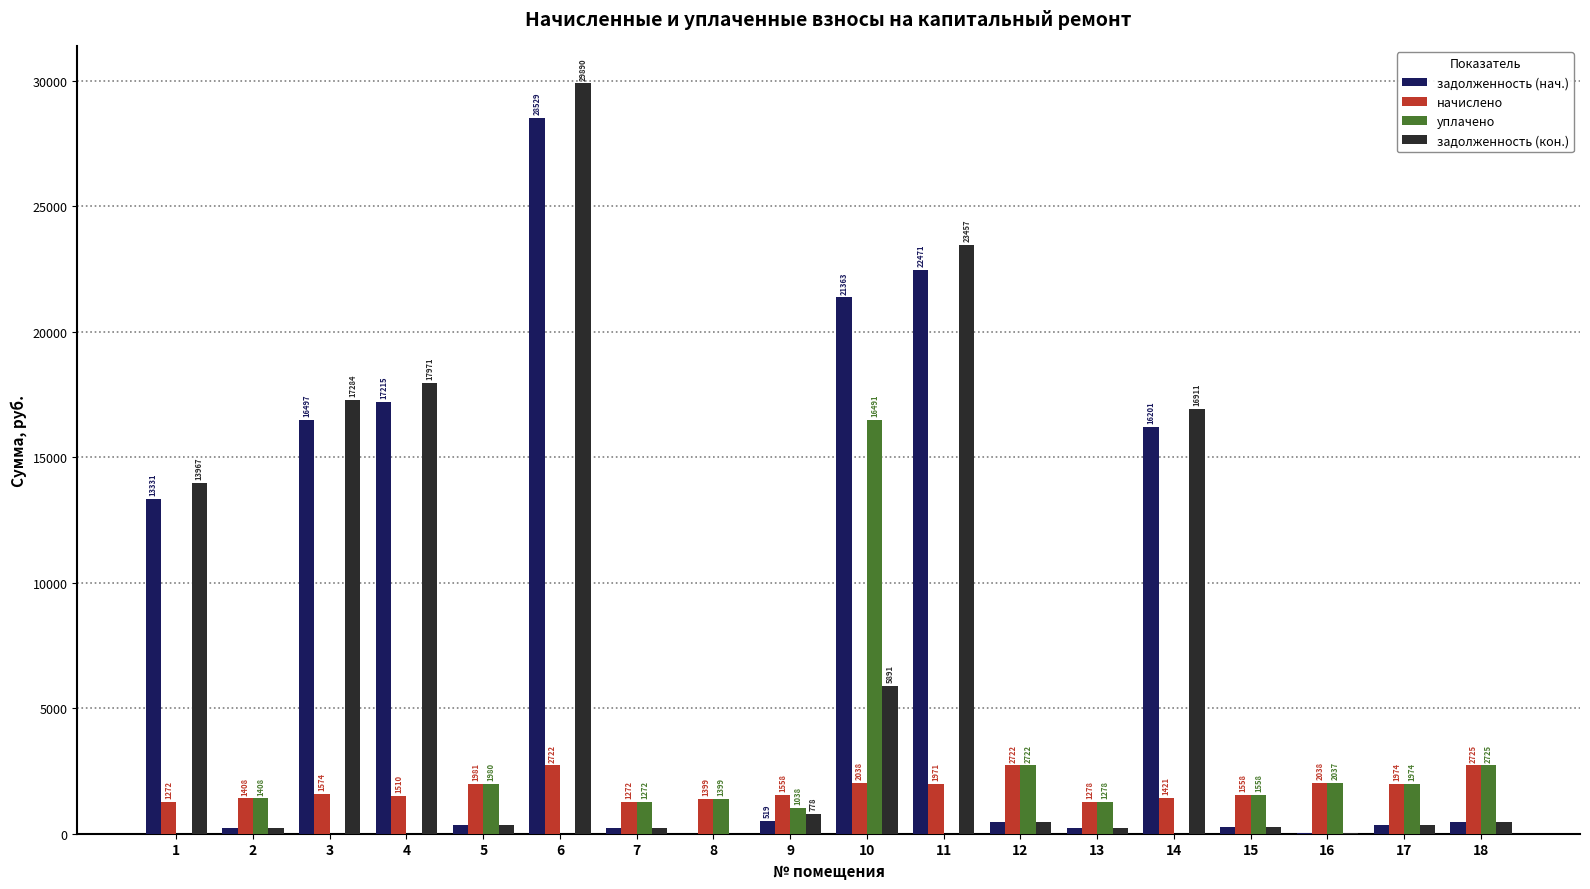

Read the задолженность (кон.) value at 18.

454.2